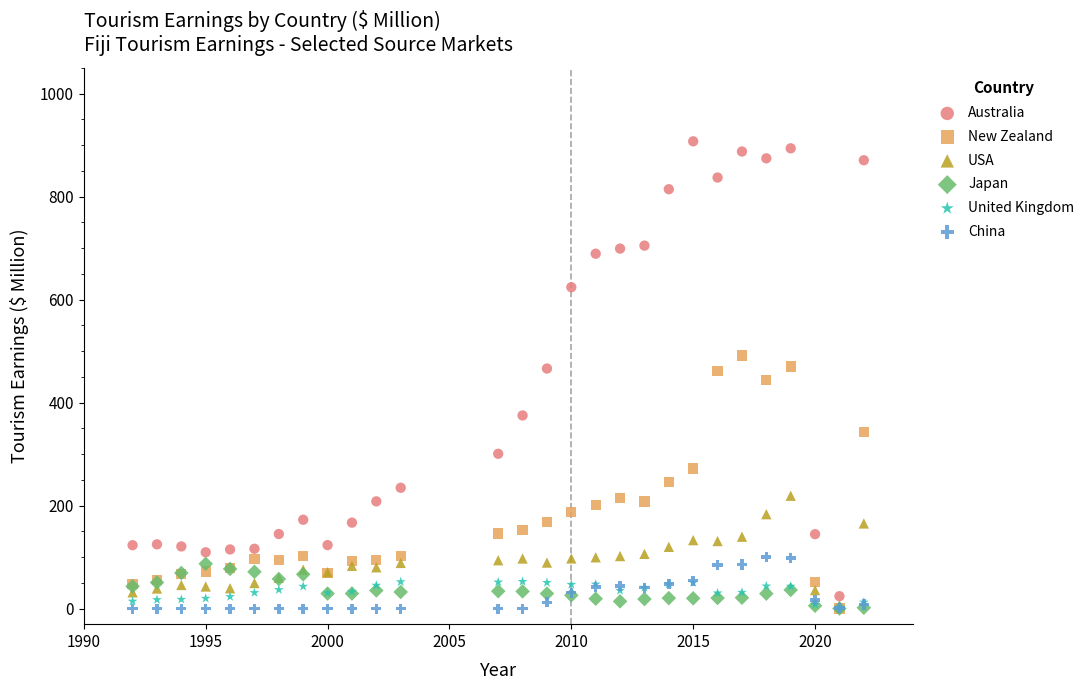

What are all the series names shown in the legend?

Australia, New Zealand, USA, Japan, United Kingdom, China